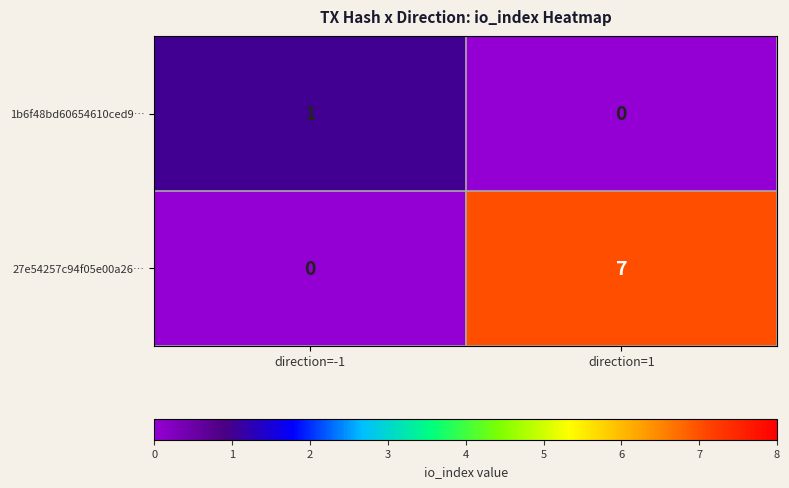

True or false: 27e54257c94f05e00a26… has a value of 0 at direction=-1.

True